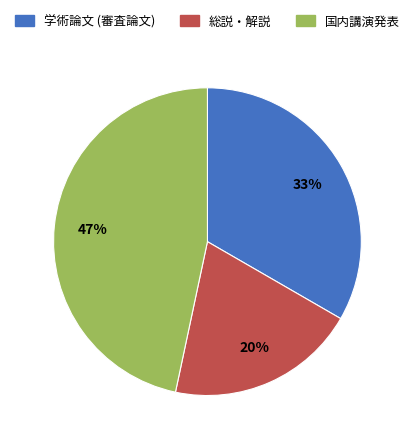

Which slice is the smallest?

総説・解説